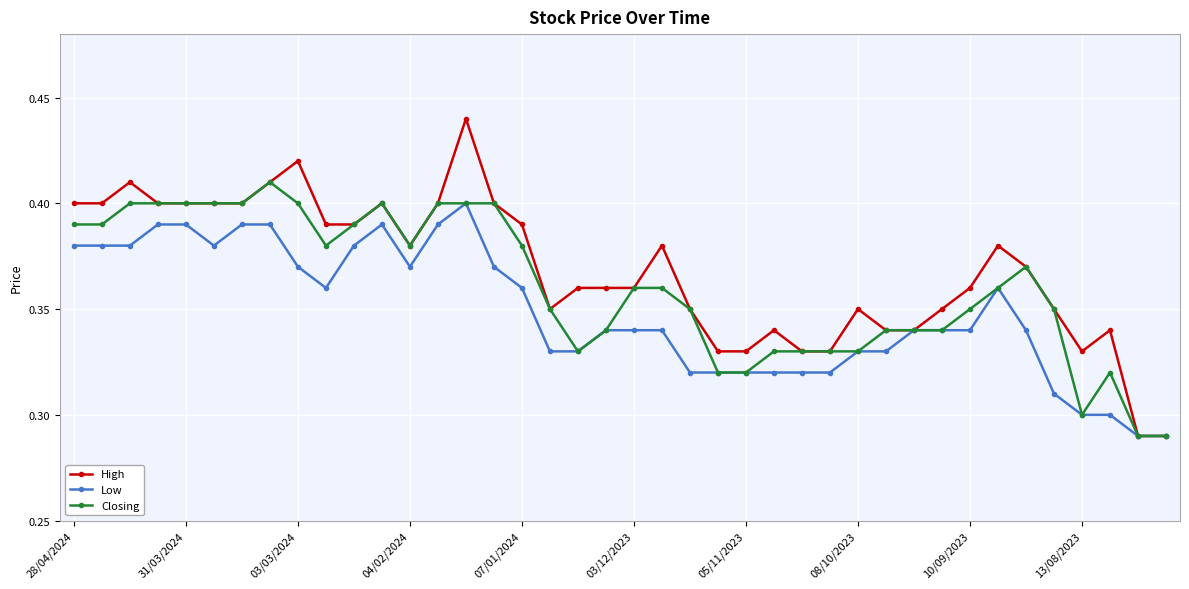

What are all the series names shown in the legend?

High, Low, Closing